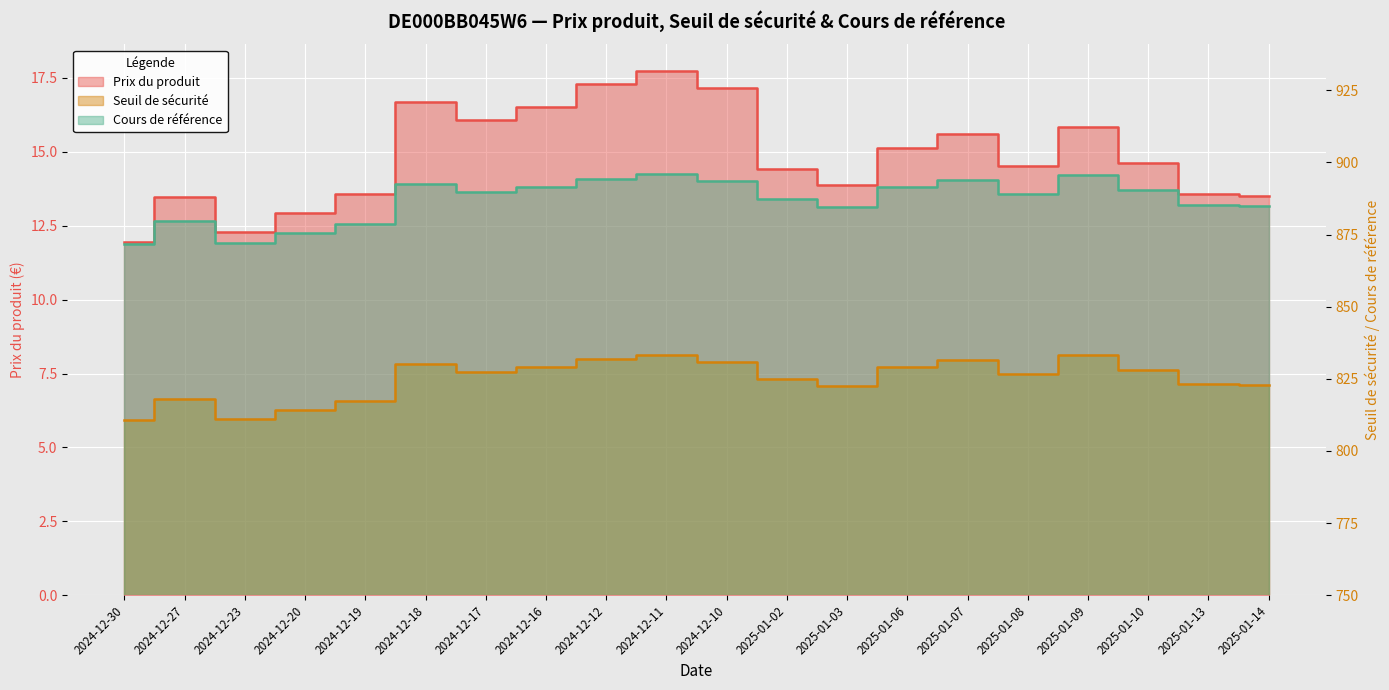

The Prix du produit series shows 13.5 at 2024-12-27. True or false?

True